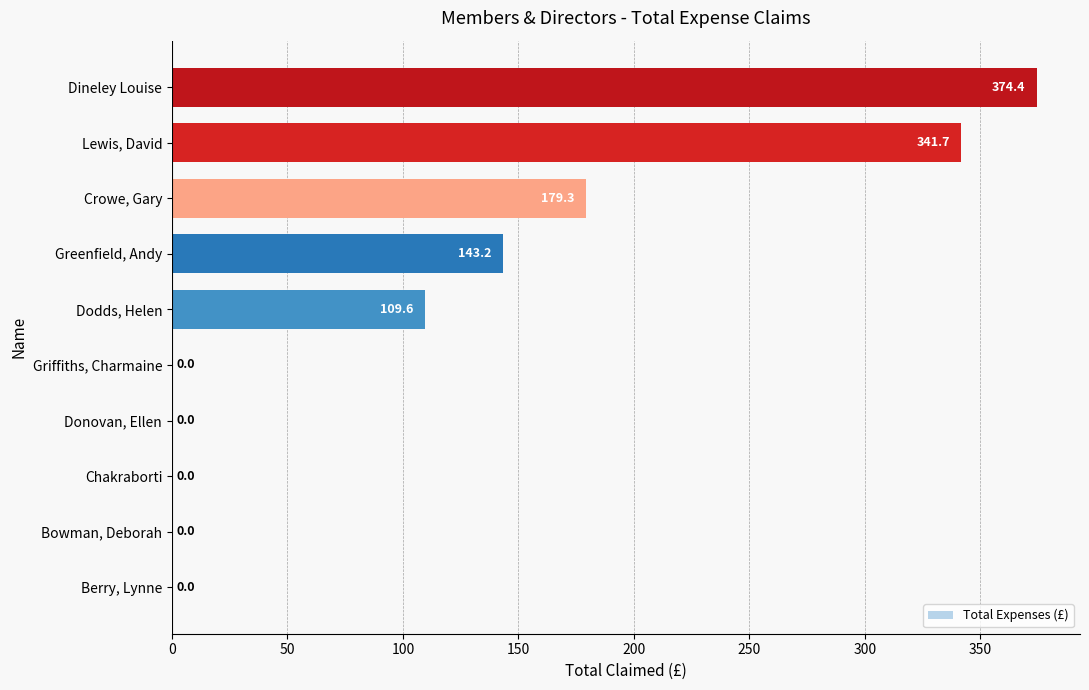

Is it true that the value at Crowe, Gary is 65.9?

False